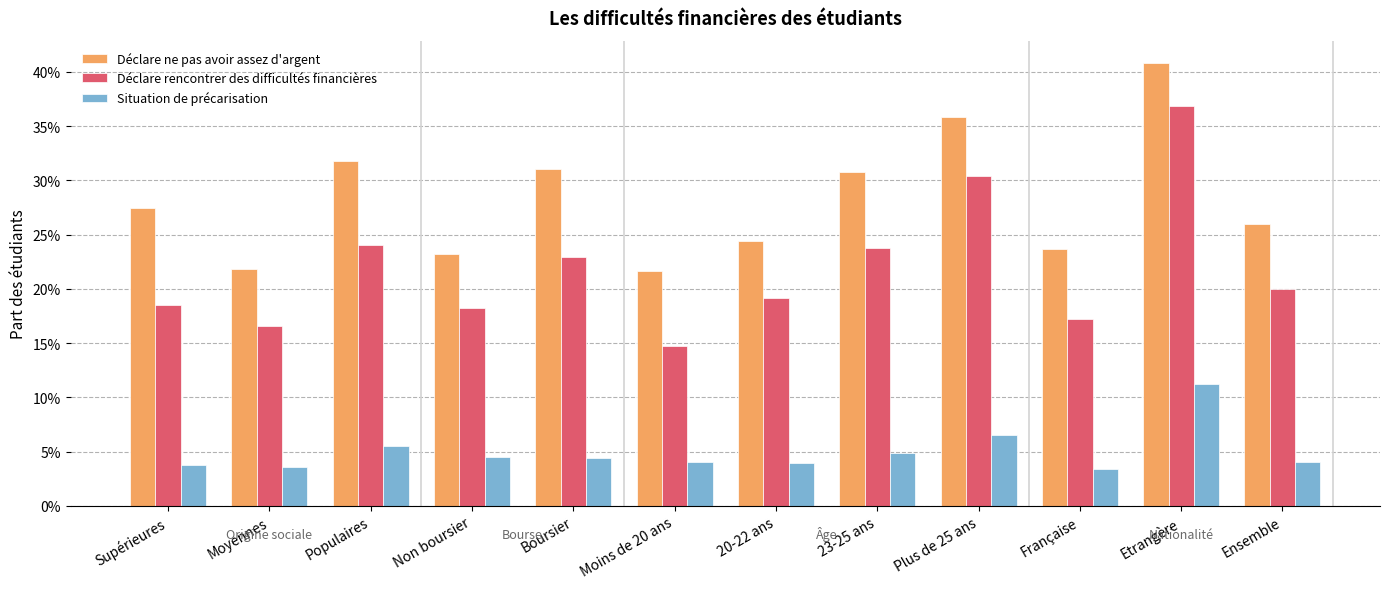

What is the difference between the maximum and minimum values in the Déclare rencontrer des difficultés financières series?

0.2